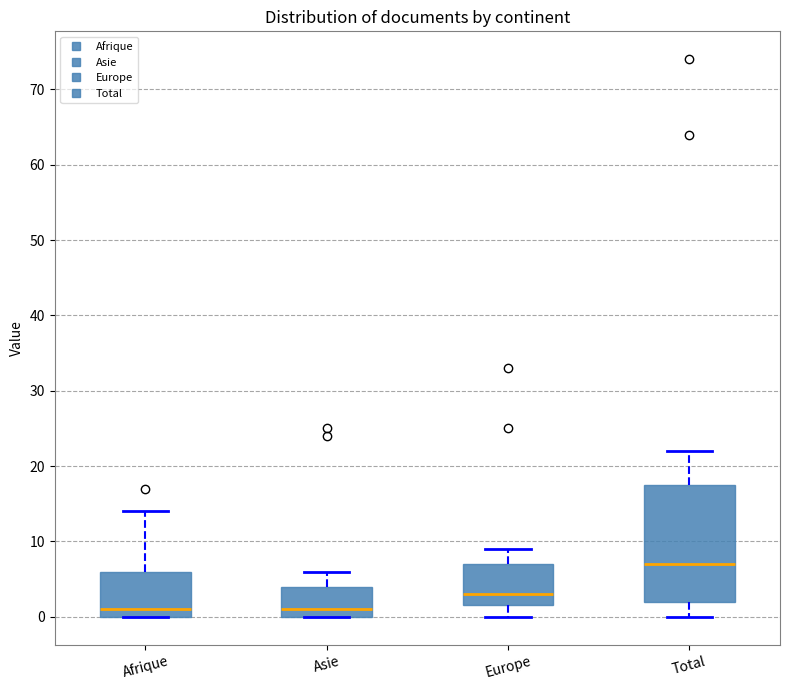

Reading left to right, read every box against the y-axis: the position of its median line, the range the box covers, and the ends of its whiskers. The values are not printed on the chart, so give them approximately, as read against the axis.

Afrique: median 1, box 0 to 6, whiskers 0 to 14
Asie: median 1, box 0 to 4, whiskers 0 to 6
Europe: median 3, box 2 to 7, whiskers 0 to 9
Total: median 7, box 2 to 18, whiskers 0 to 22